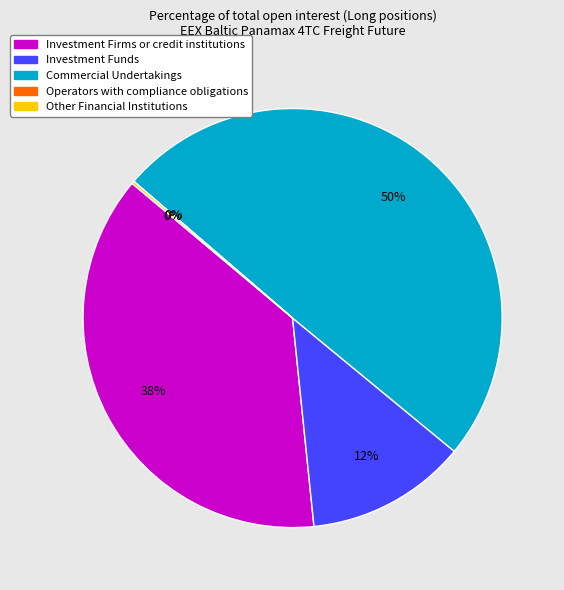

Rank the categories by value from highest to lowest.

Commercial Undertakings, Investment Firms or credit institutions, Investment Funds, Other Financial Institutions, Operators with compliance obligations